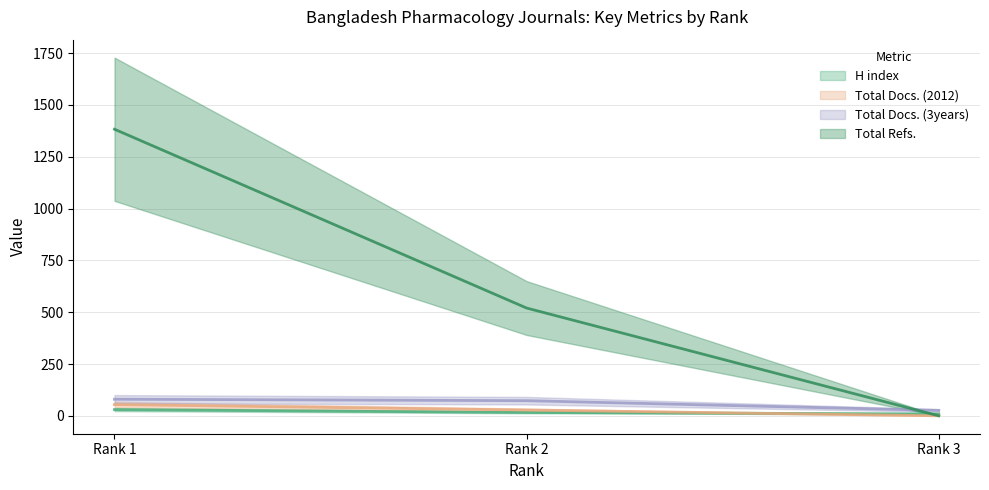

Which series has the widest spread of values?

Total Refs.